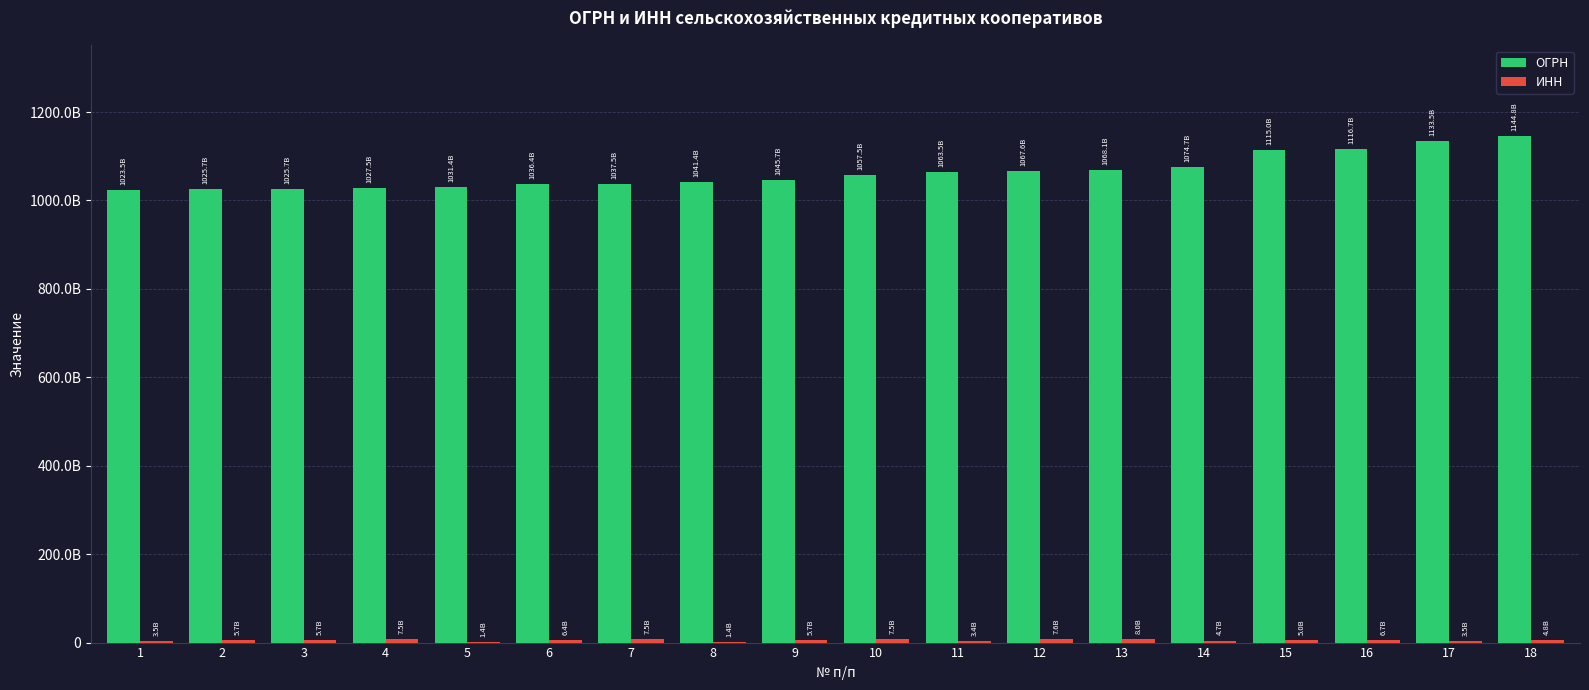

What is the smallest value displayed?

1435140164